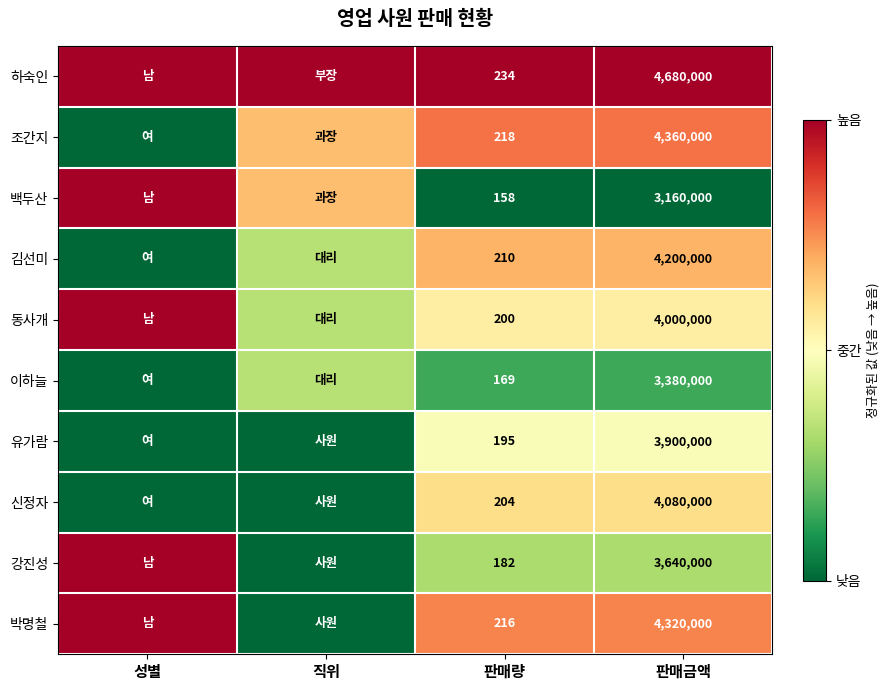

Which series changed the most between 판매량 and 판매금액?

하숙인